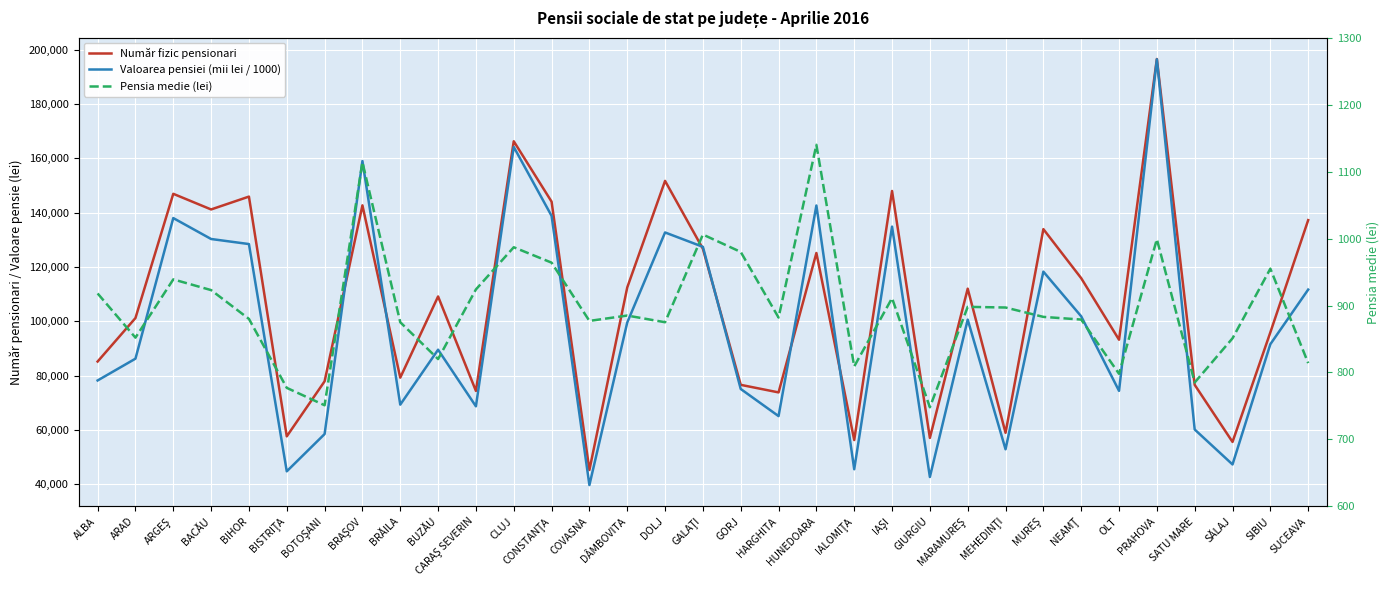

At which label does Pensia medie (lei) first exceed 883?

ALBA